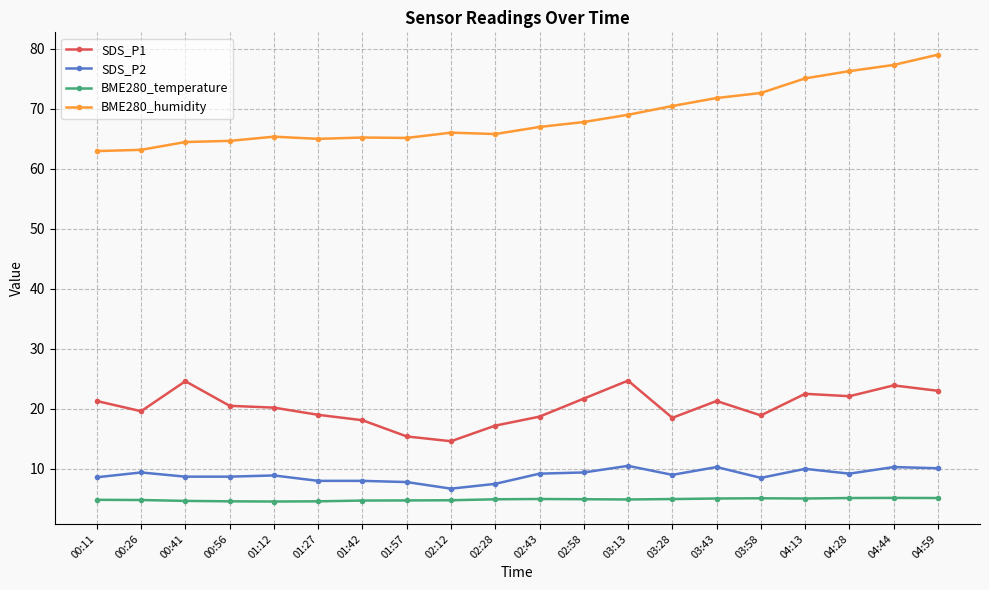

What are all the series names shown in the legend?

SDS_P1, SDS_P2, BME280_temperature, BME280_humidity